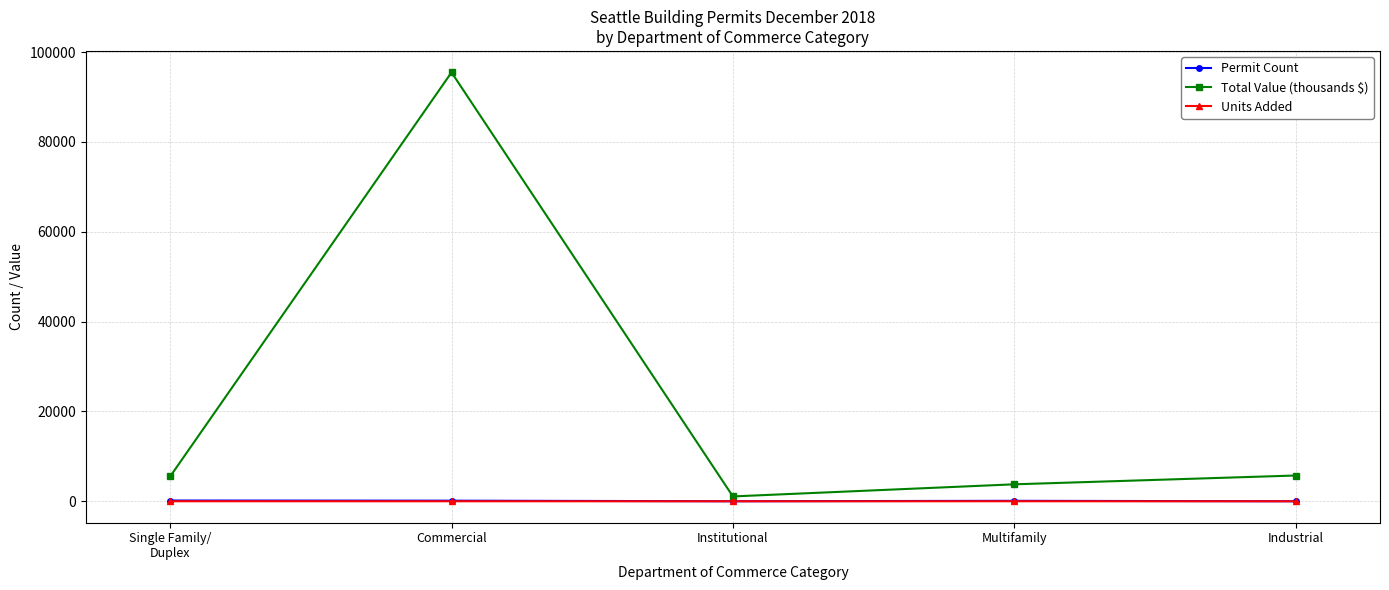

True or false: Units Added has more than 2 points higher than both neighbors.

False